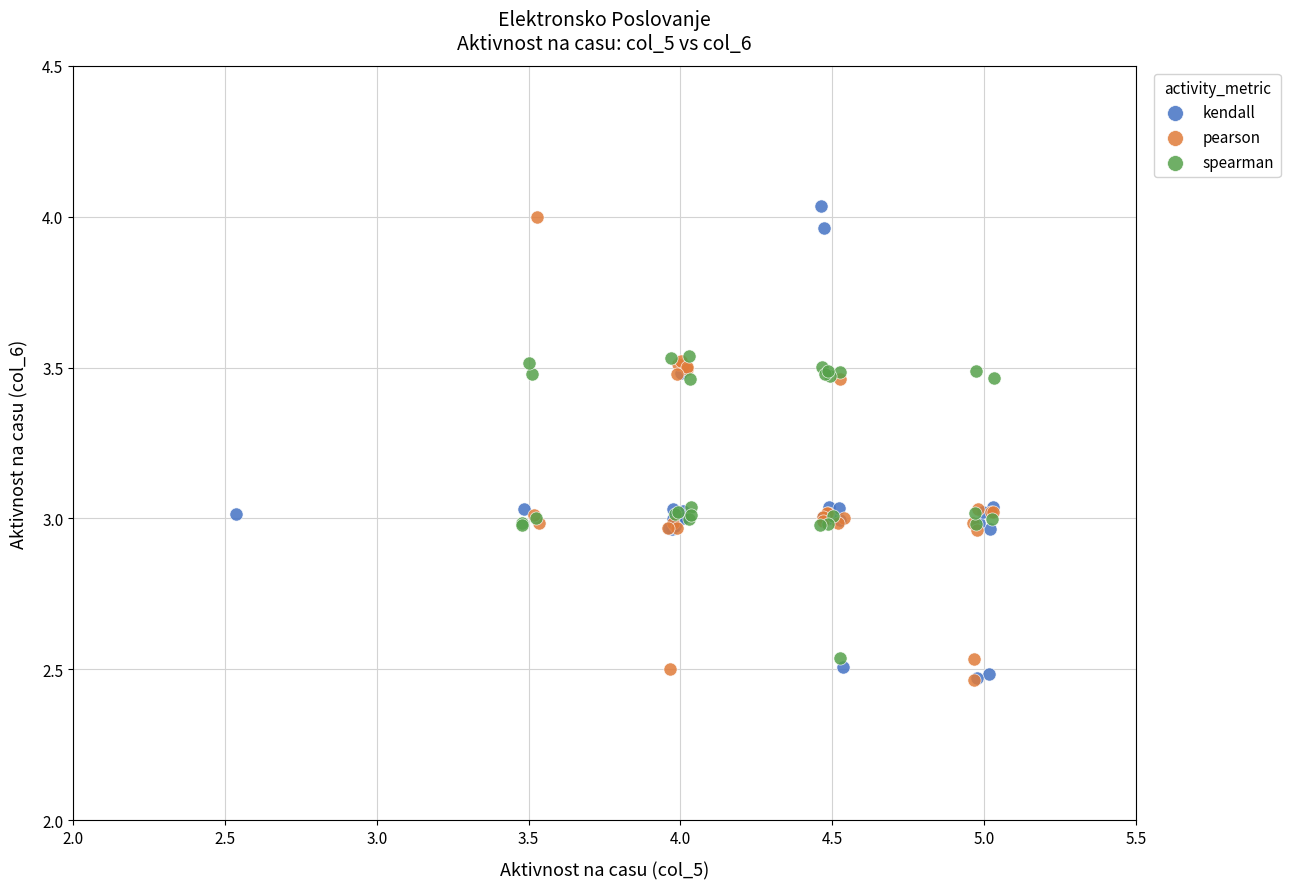

Which series contains the highest Y value?

kendall